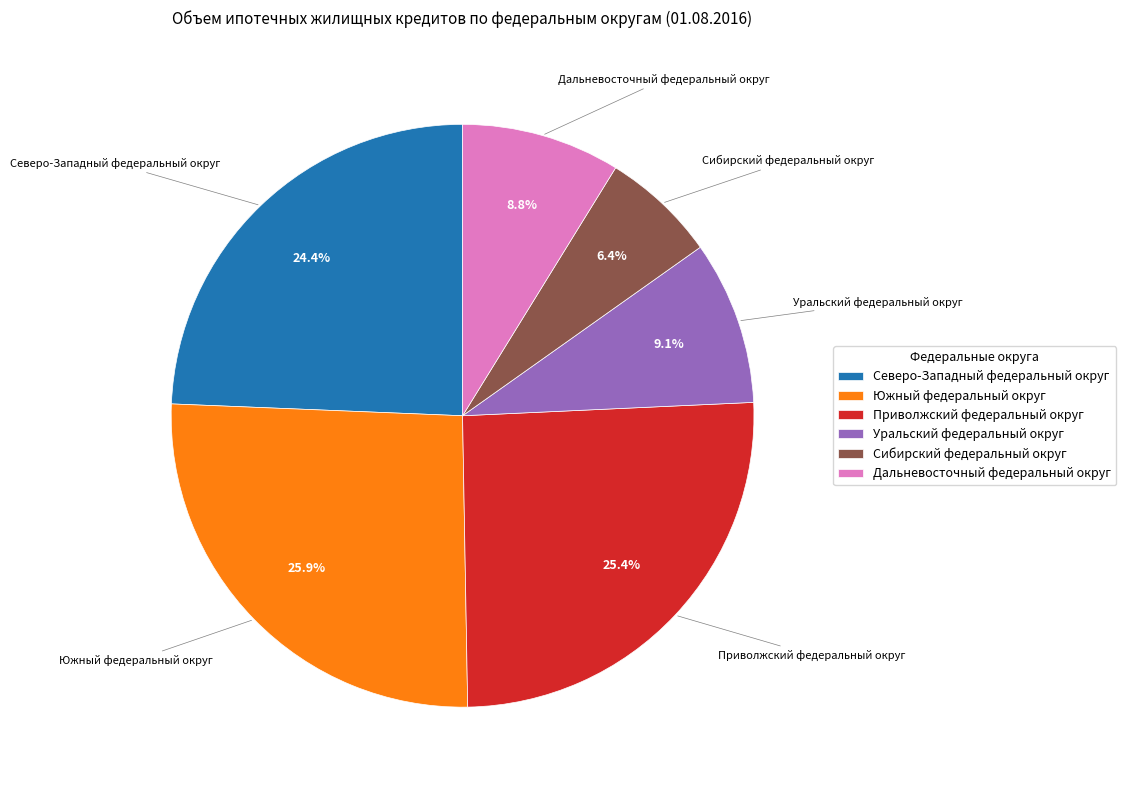

How many slices are in this pie chart?

6